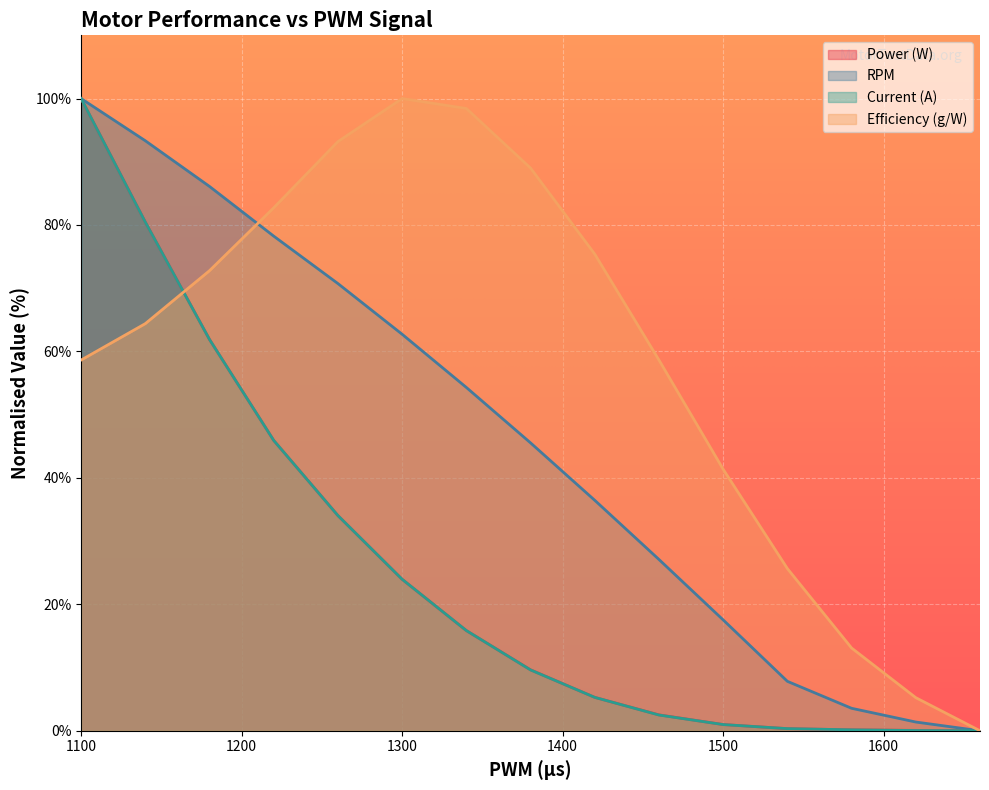

True or false: Power (W) has more than 2 interior local peaks.

False